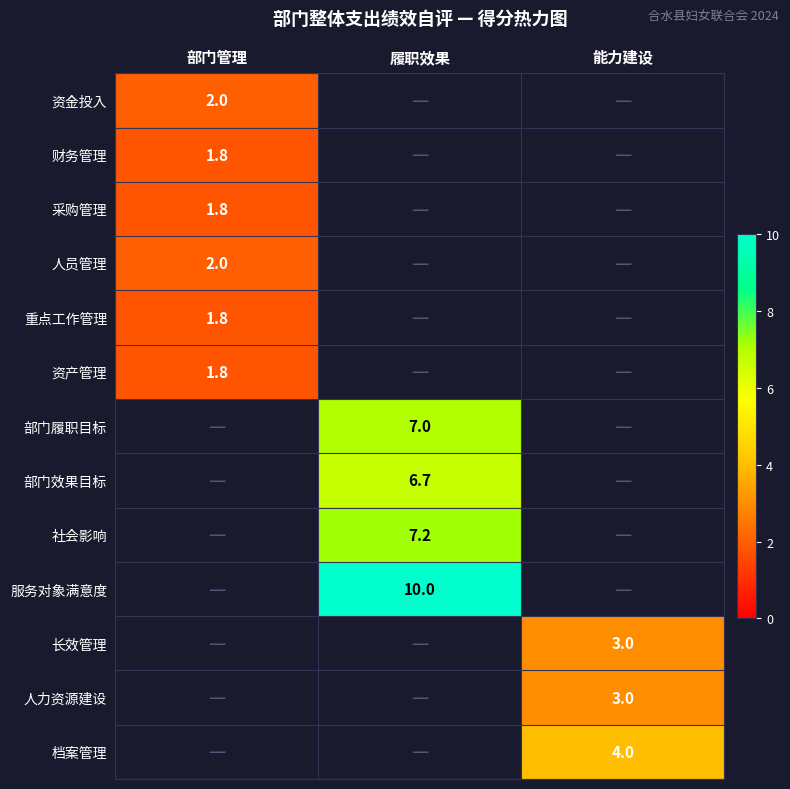

How many series are shown in this chart?

13